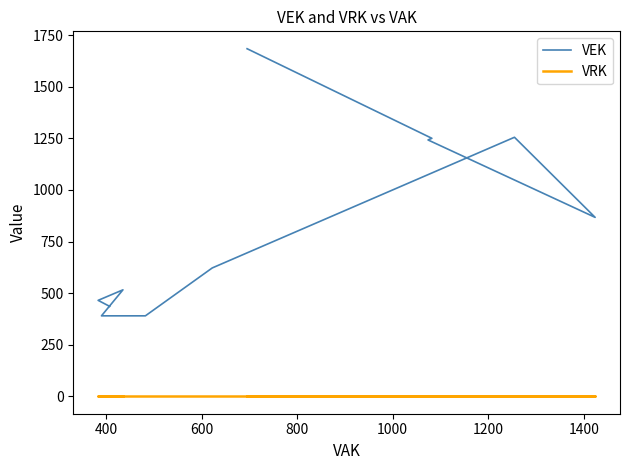

Reading left to right, transcribe all the data shown in this chart.

VEK: 1684	1250	1250	1242	1242	867	1255	1255	1255	1255	622	622	390	390	390	390	390	516	465	465	465	465	465	465	436	436	436	436
VRK: 0	0	0	0	0	0	0	0	0	0	0	0	0	0	0	0	0	0	0	0	0	0	0	0	0	0	0	0